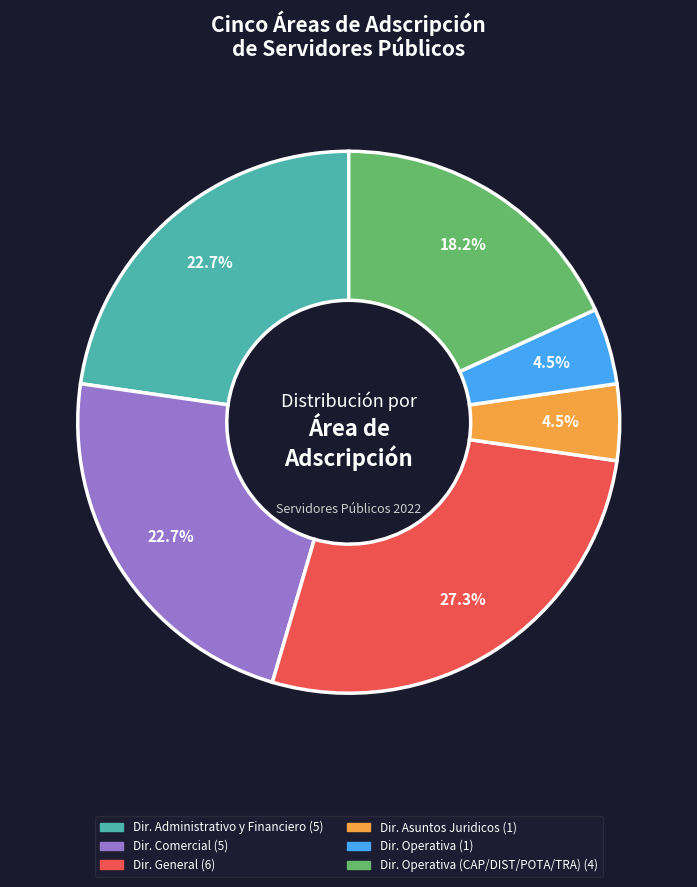

Does any single category account for the majority?

No